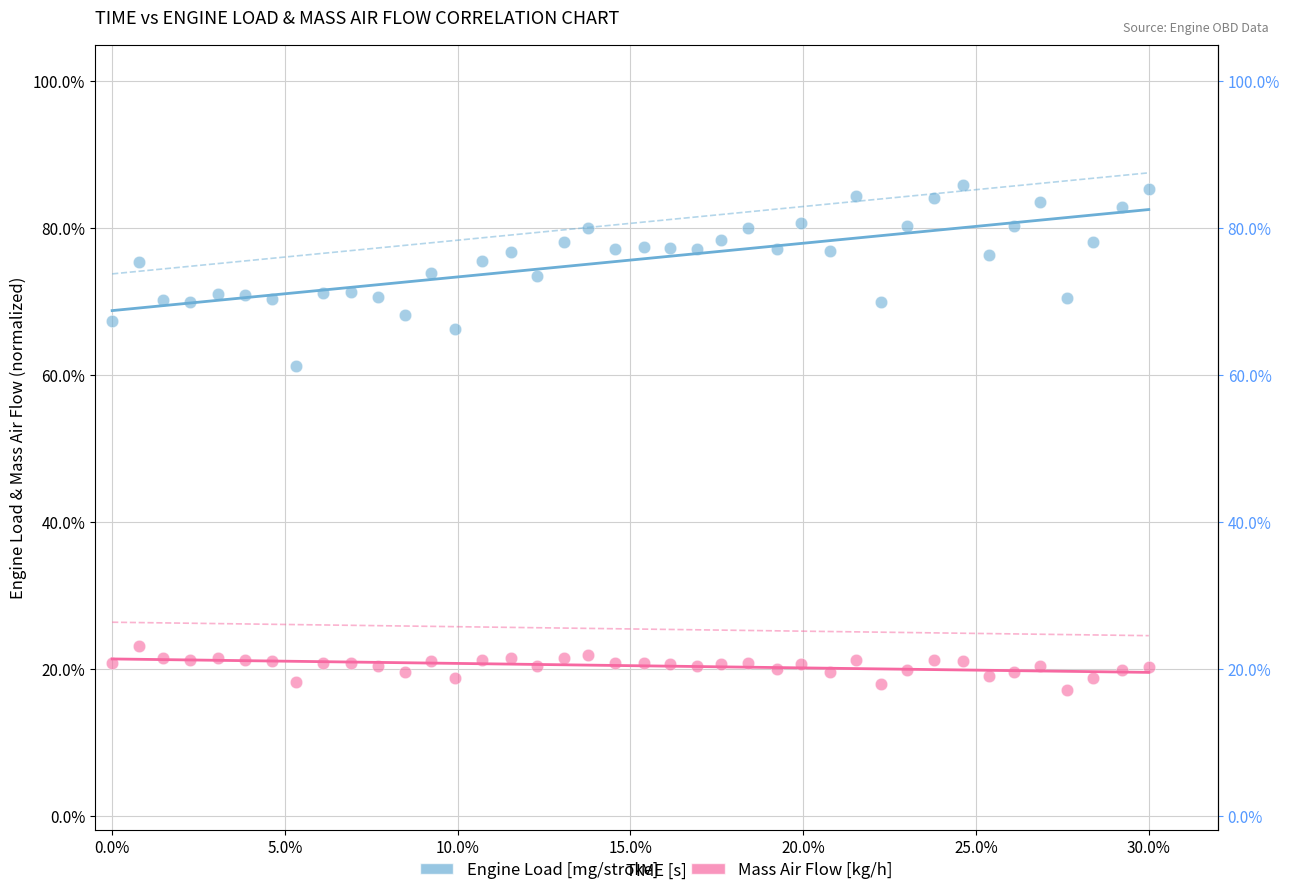

Which series reaches the maximum Y coordinate?

Engine Load [mg/stroke]